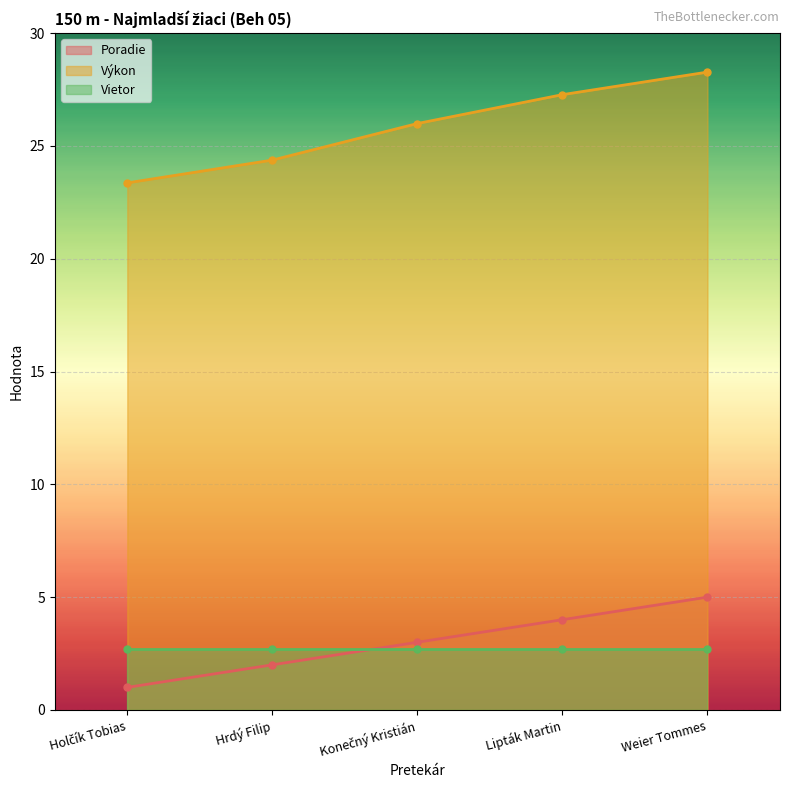

True or false: Poradie has a value of 1.2 at Weier Tommes.

False